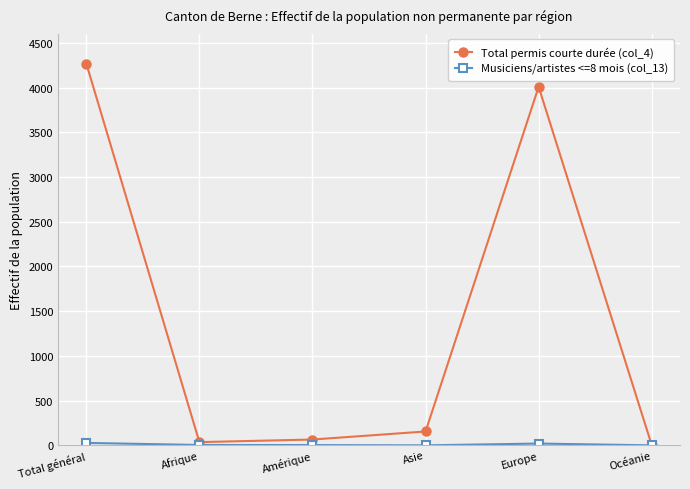

Does the chart have visible grid lines?

Yes